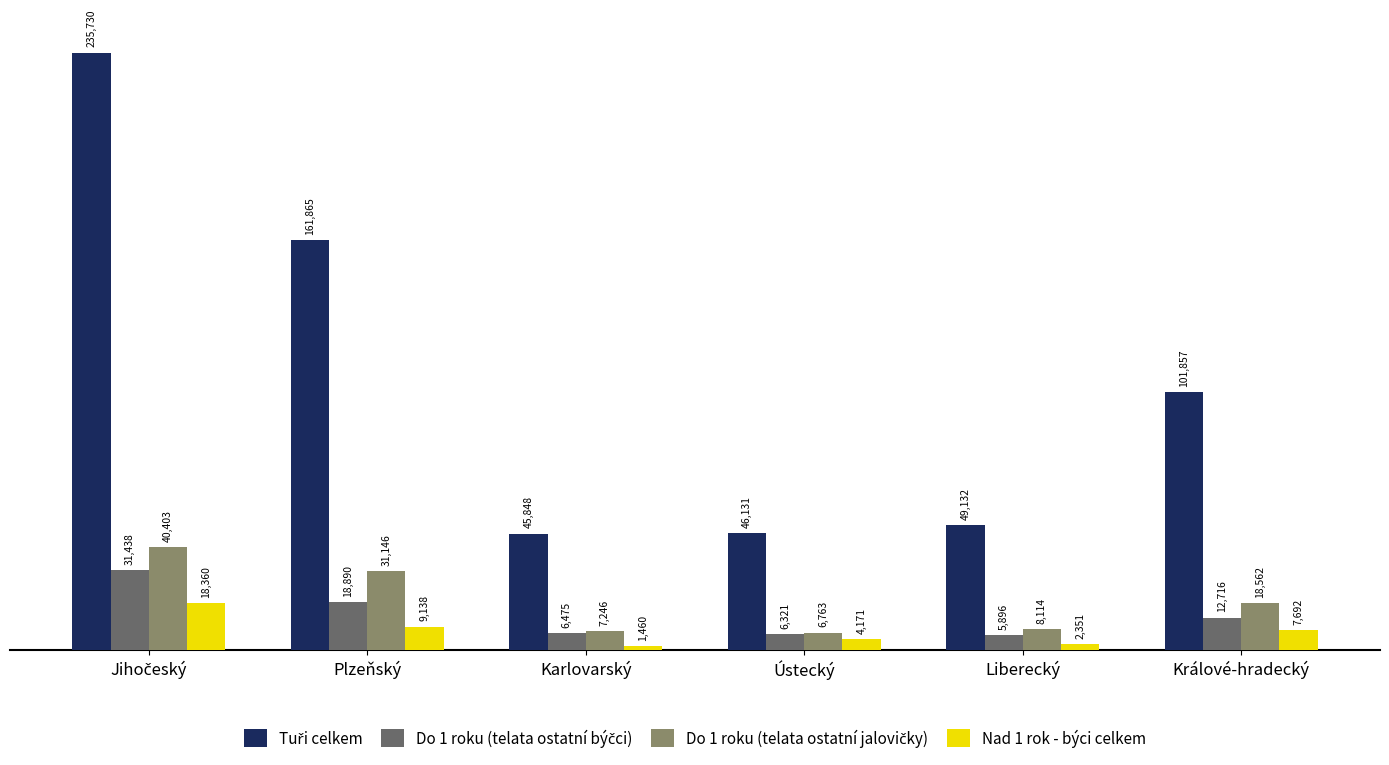

What is the difference between the Nad 1 rok - býci celkem values at Liberecký and Plzeňský?

6787